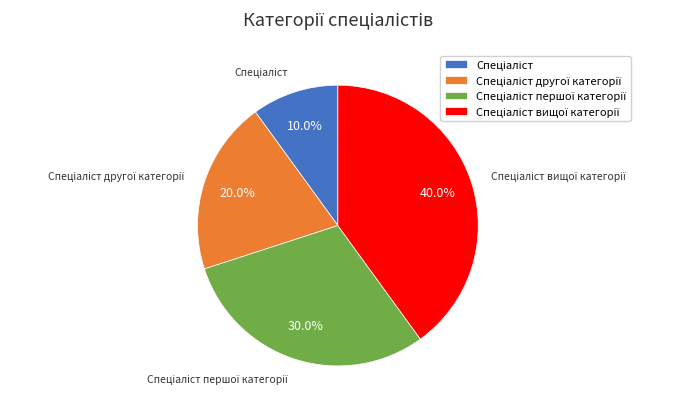

Is there any slice that represents more than half of the pie?

No